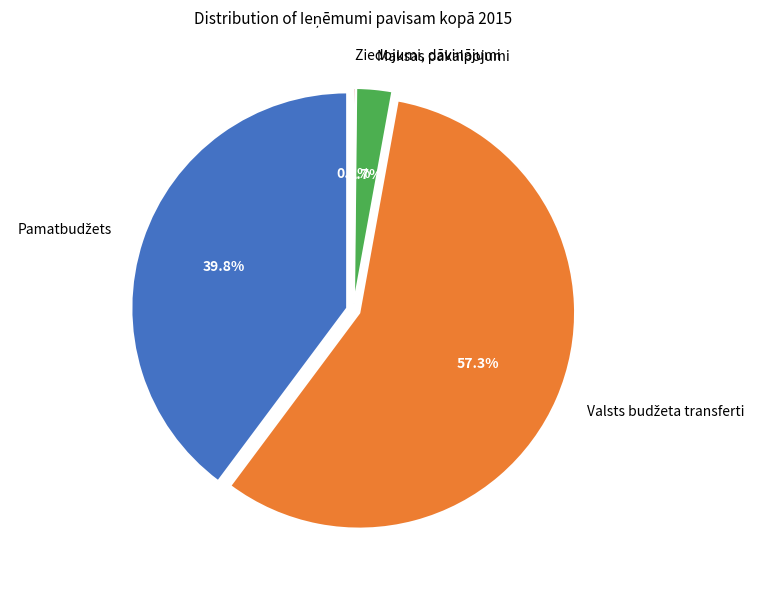

Is the sum of Pamatbudžets and Valsts budžeta transferti greater than half?

Yes